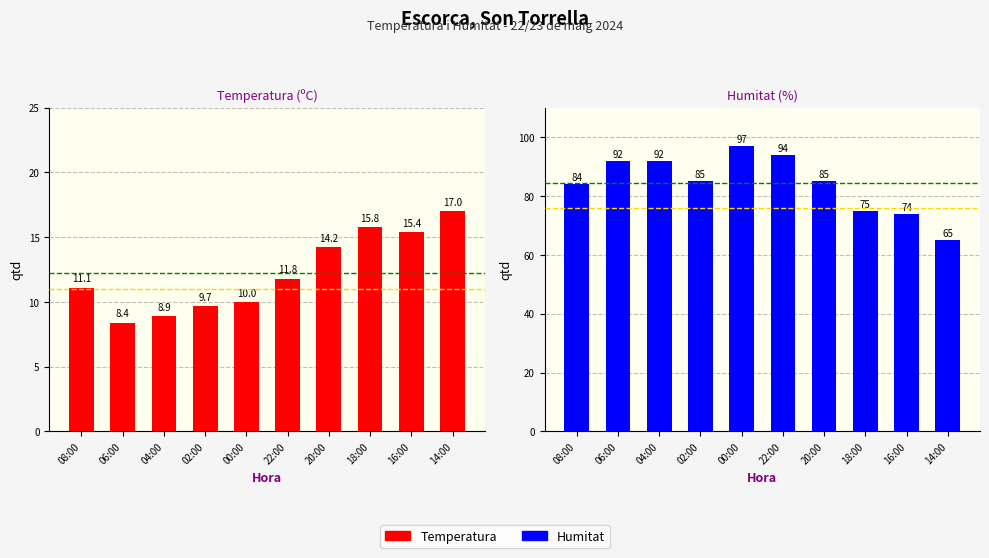

Which series changed the most between 08:00 and 14:00?

Humitat